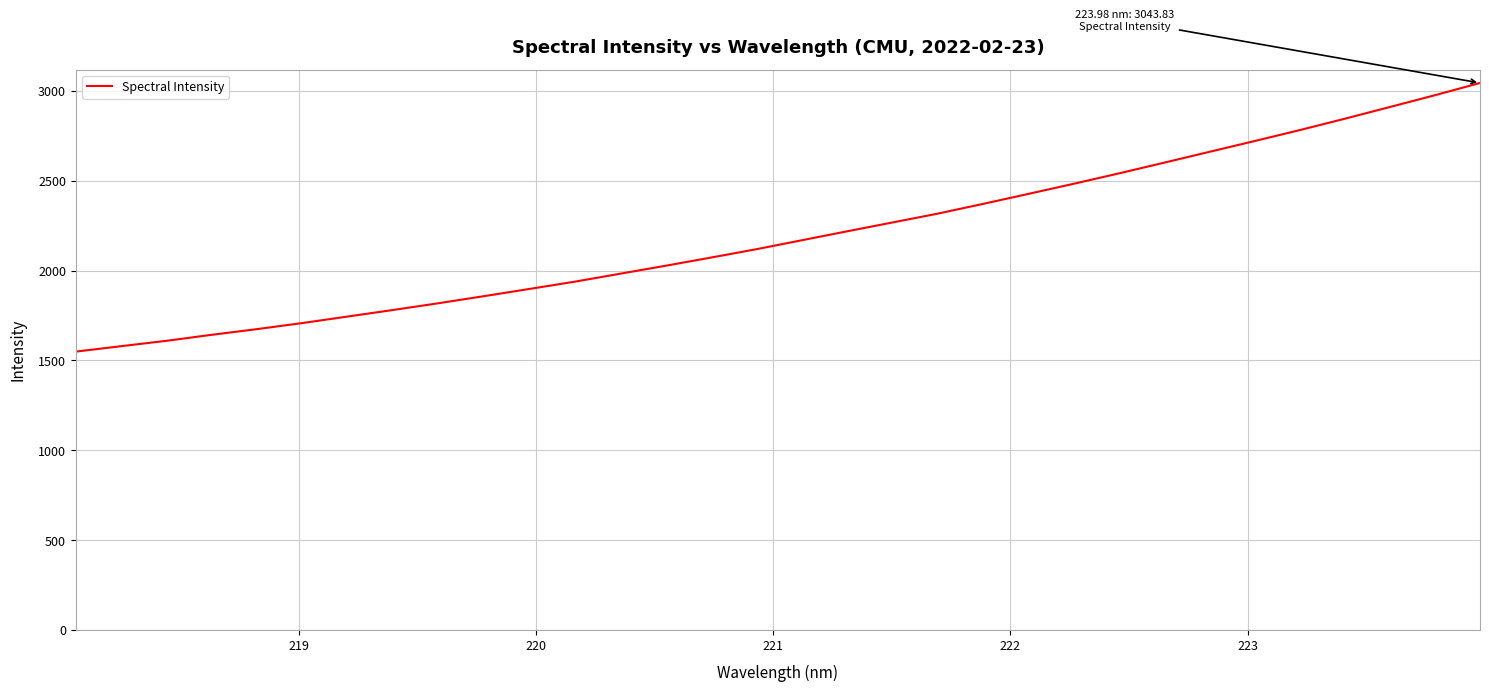

What is the greatest value displayed?

3043.8